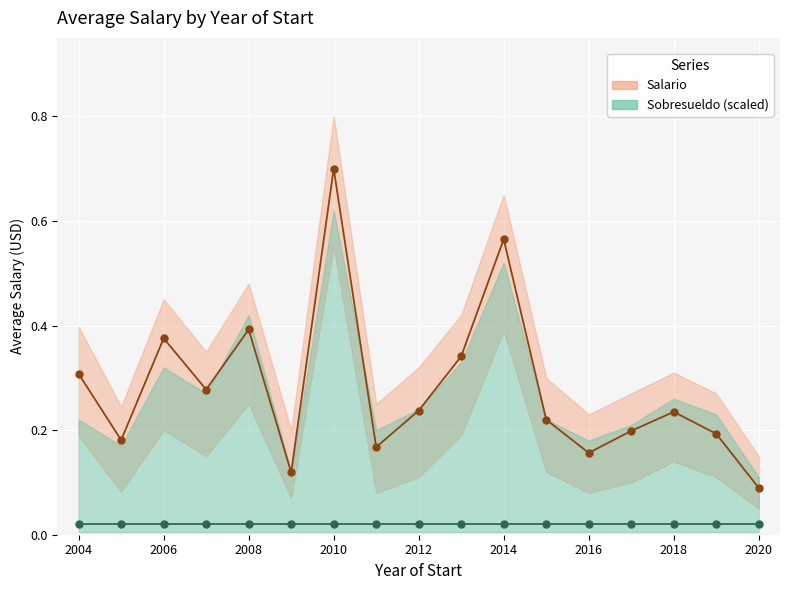

List the series in order of their peak value, highest first.

Salario, Sobresueldo (scaled)